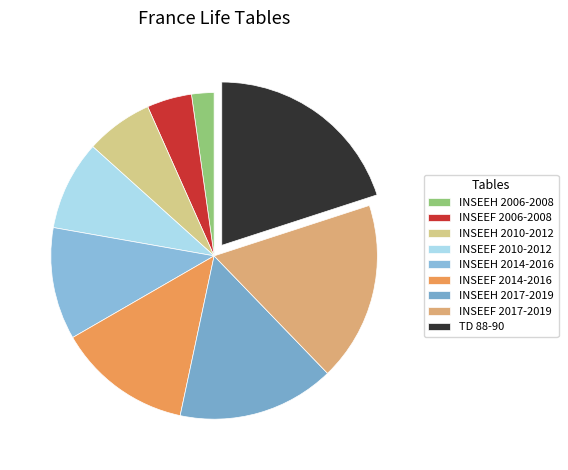

Which category has the biggest portion of the pie?

TD 88-90